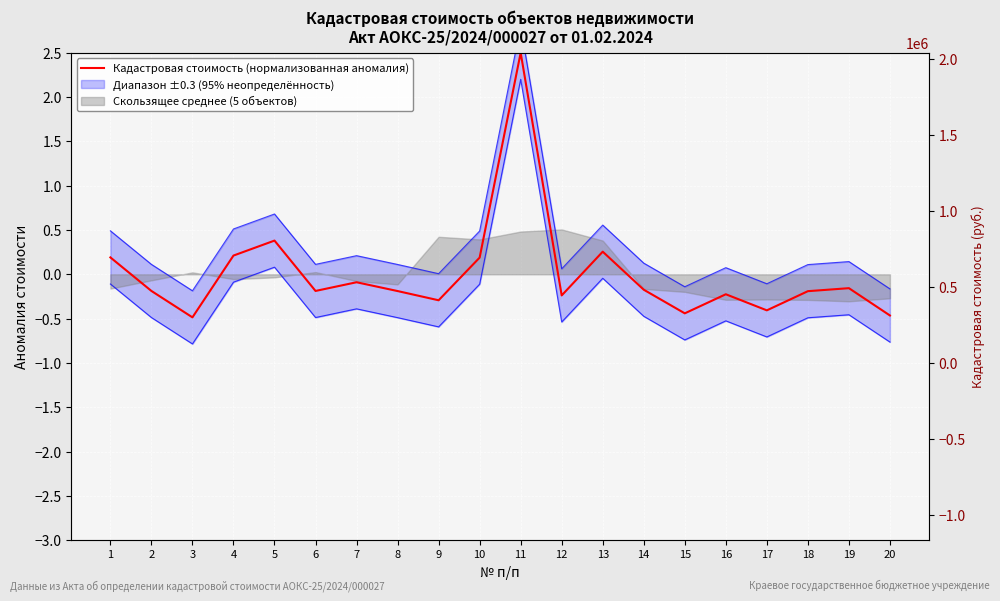

List the labels in order of value, largest first.

11, 5, 13, 4, 1, 10, 7, 19, 14, 2, 6, 8, 18, 16, 12, 9, 17, 15, 20, 3